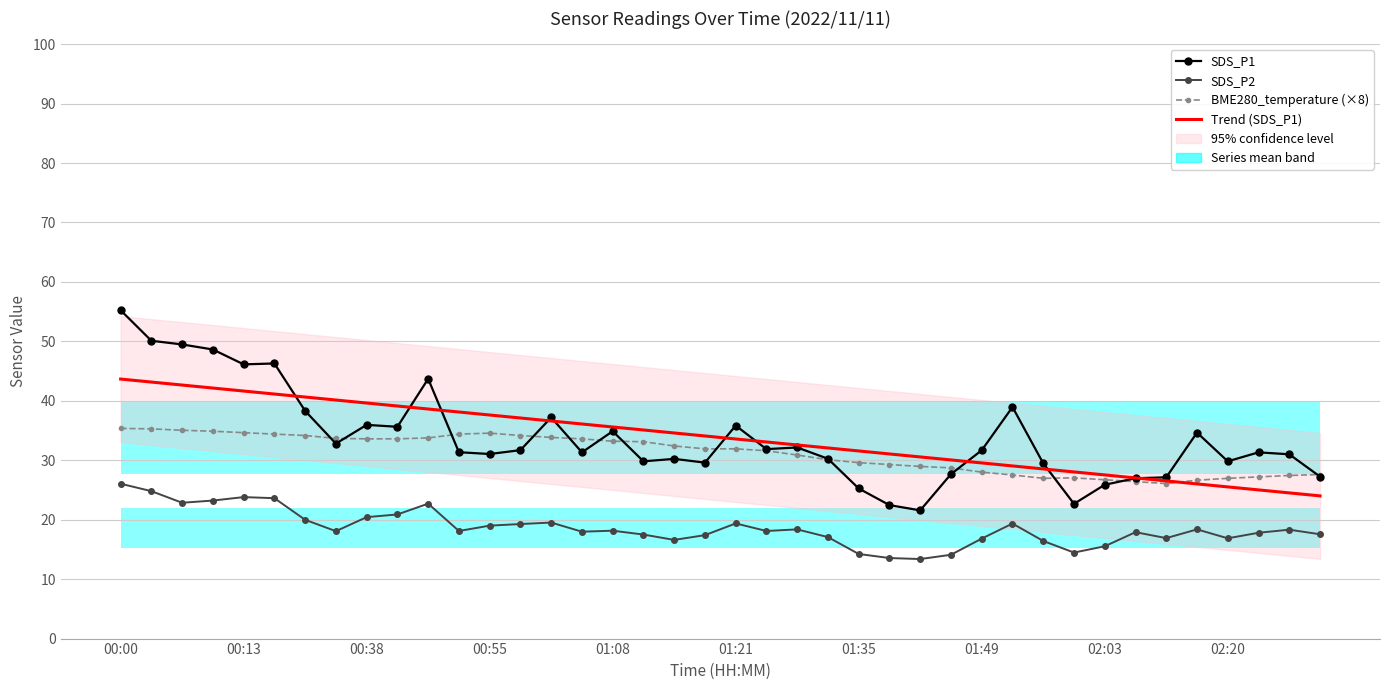

Rank the series at 00:55 from highest to lowest value.

Trend (SDS_P1), BME280_temperature (×8), SDS_P1, SDS_P2